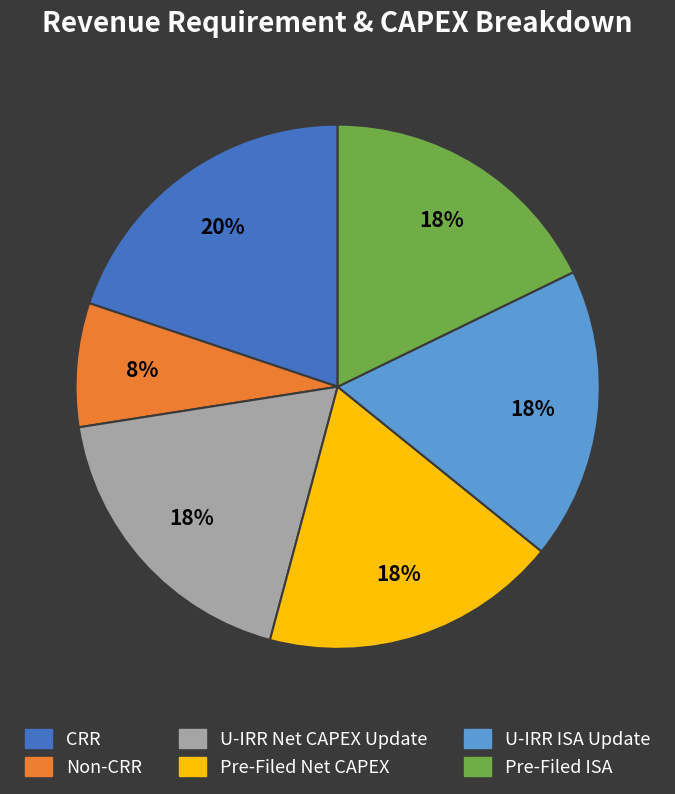

To the nearest percent, what portion does Pre-Filed ISA represent?

18%